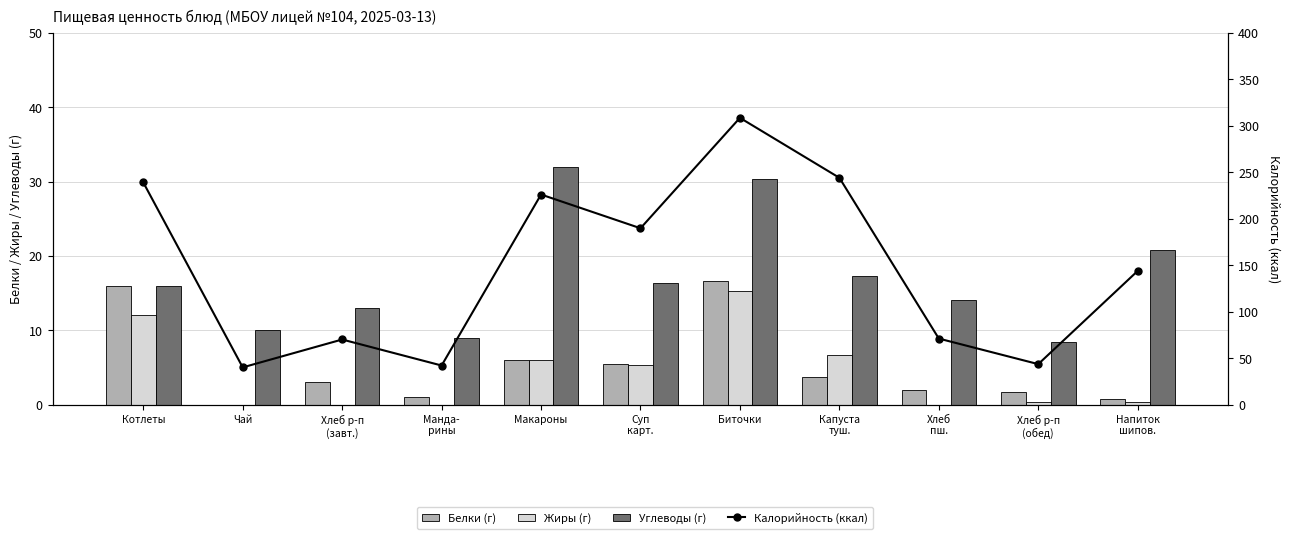

Which series changed the most between Биточки and Капуста
туш.?

Калорийность (ккал)